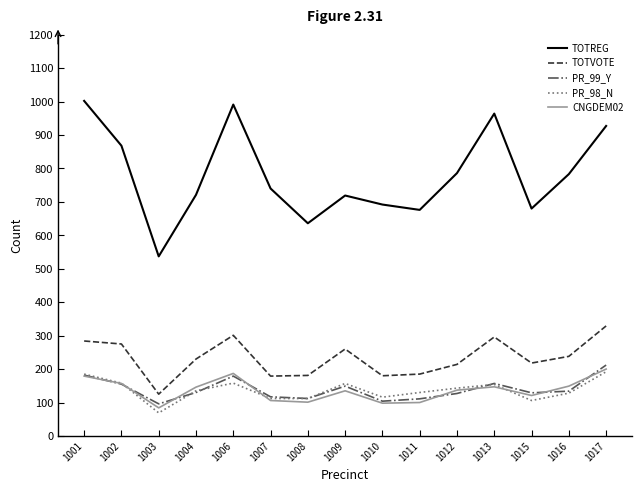

Which series has the widest spread of values?

TOTREG